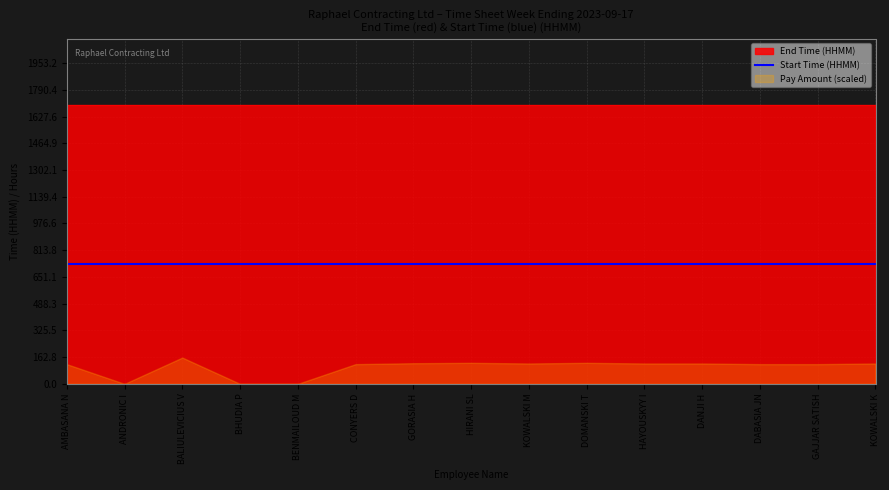

What is the average value of the End Time series?

1700.0